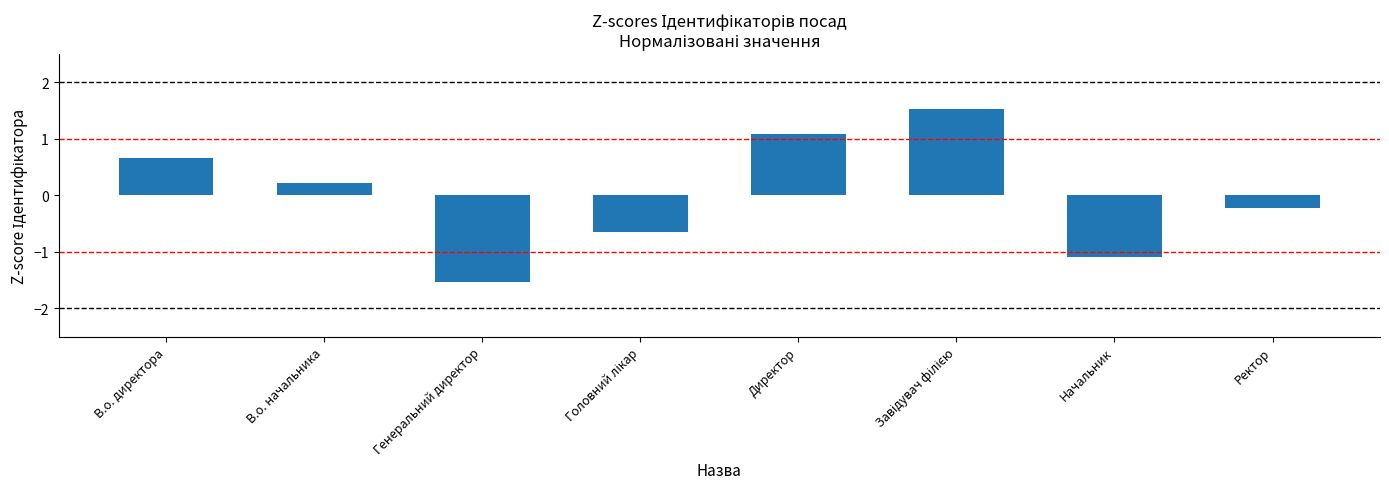

What is the approximate value at Генеральний директор?

-1.5